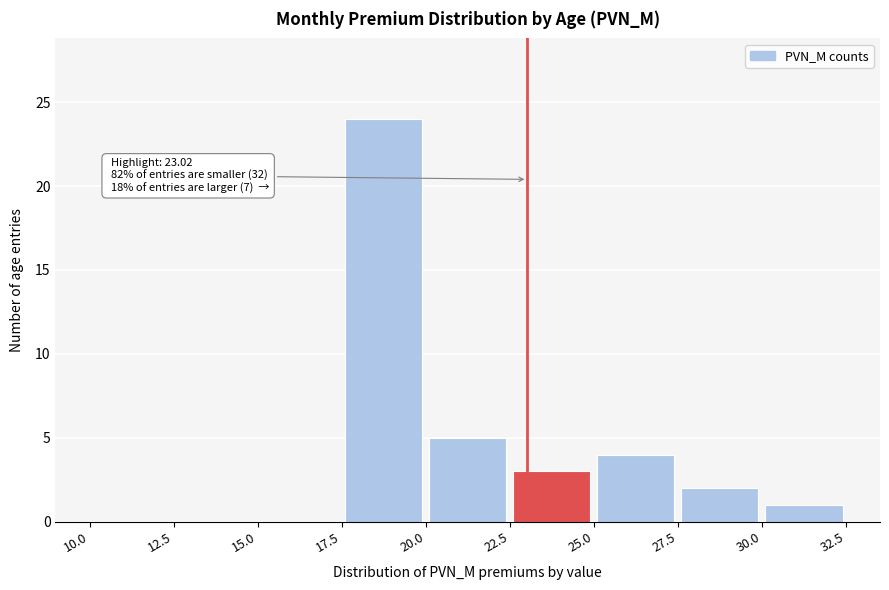

Over which range of the x-axis is the bar tallest?

17.5 to 20.0